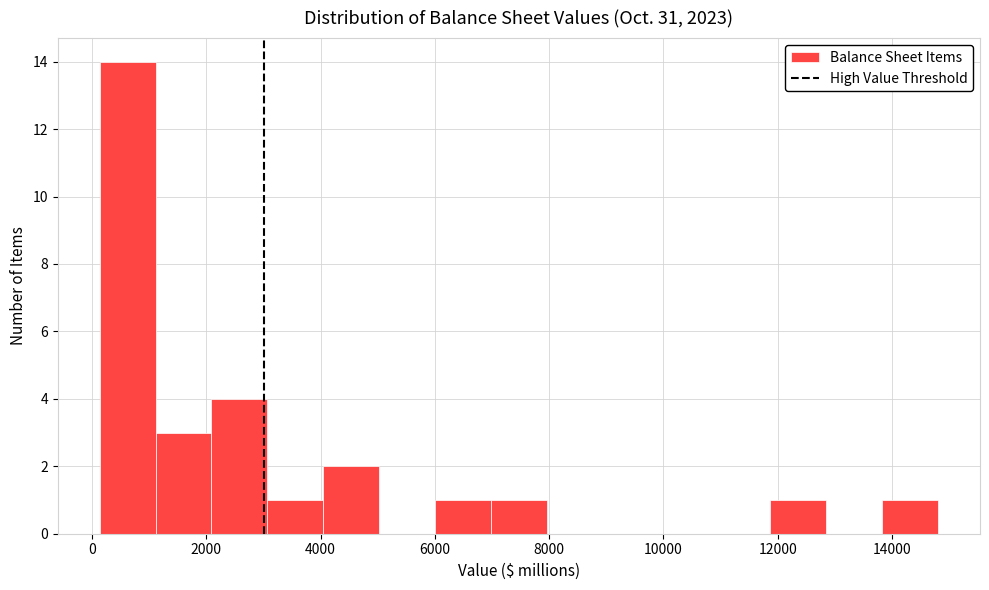

Reading left to right, transcribe this chart: for each bar, give the range it covers on the x-axis and its height. Neither the bar edges nor the heights are printed on the chart, so give them approximately, as read against the axes.

200 to 1200: 14
1200 to 2000: 3
2000 to 3000: 4
3000 to 4000: 1
4000 to 5000: 2
5000 to 6000: 0
6000 to 7000: 1
7000 to 8000: 1
8000 to 9000: 0
9000 to 10000: 0
10000 to 10800: 0
10800 to 11800: 0
11800 to 12800: 1
12800 to 13800: 0
13800 to 14800: 1